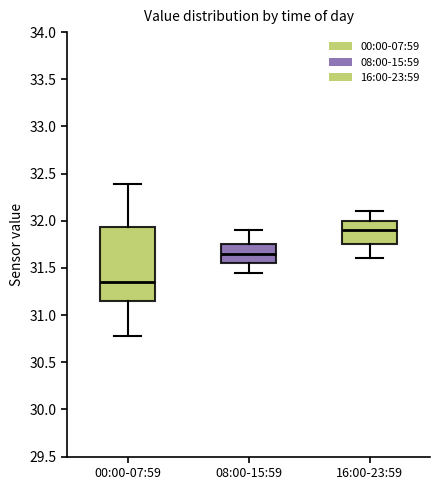

Reading left to right, read every box against the y-axis: the position of its median line, the range the box covers, and the ends of its whiskers. The values are not printed on the chart, so give them approximately, as read against the axis.

00:00-07:59: median 31.35, box 31.15 to 31.95, whiskers 30.80 to 32.40
08:00-15:59: median 31.65, box 31.55 to 31.75, whiskers 31.45 to 31.90
16:00-23:59: median 31.90, box 31.75 to 32.00, whiskers 31.60 to 32.10